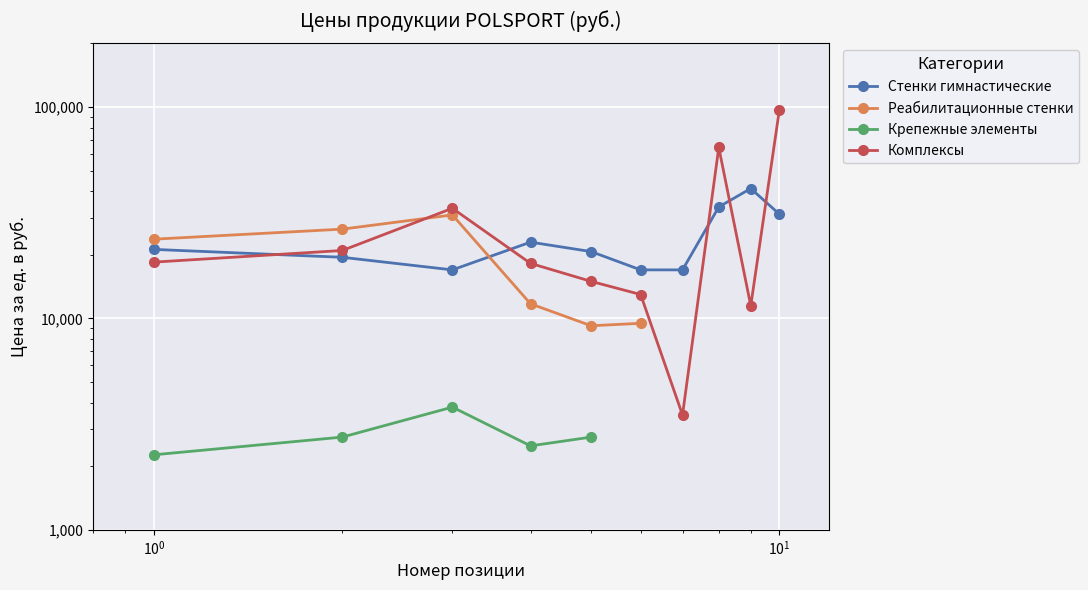

How many times do Стенки гимнастические and Комплексы cross each other?

5